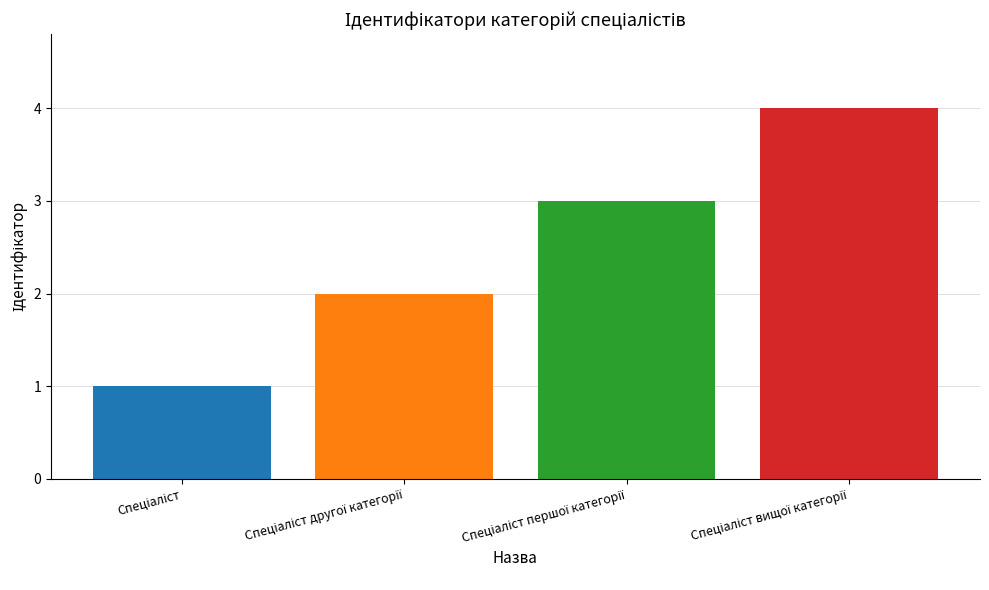

What is the maximum value shown in the chart?

4